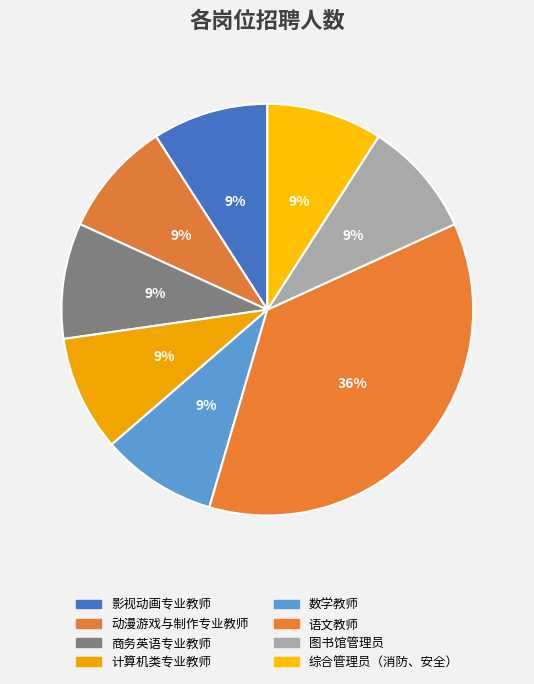

What is the change in value from 语文教师 to 综合管理员（消防、安全）?

-3